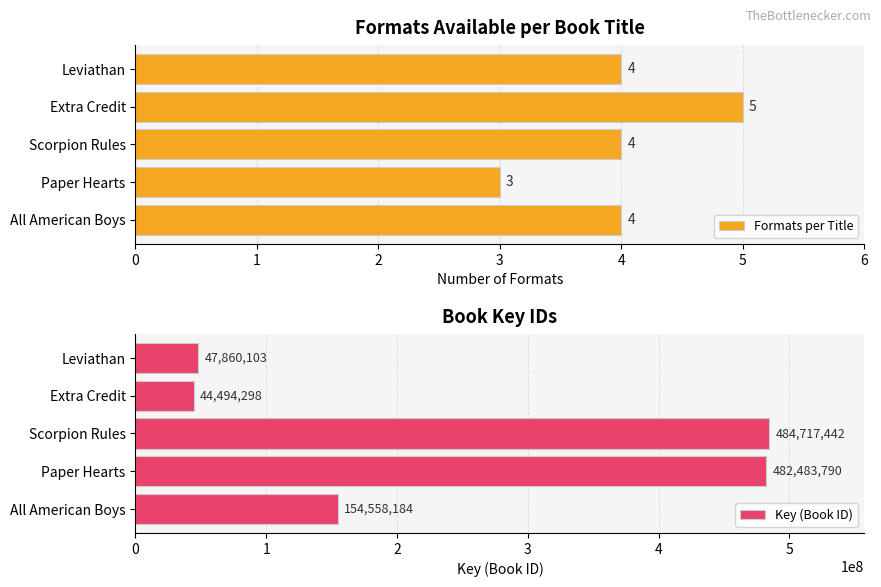

At which label does Formats per Title reach its minimum?

Paper Hearts